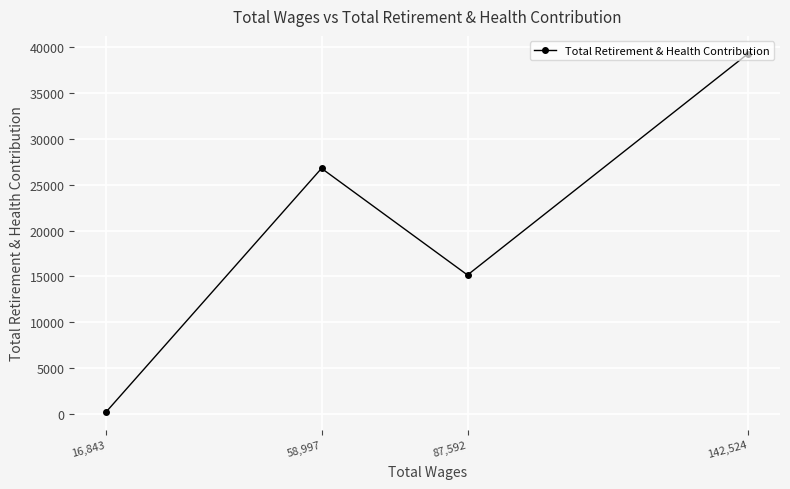

Which category has the lowest value across all series?

16,843